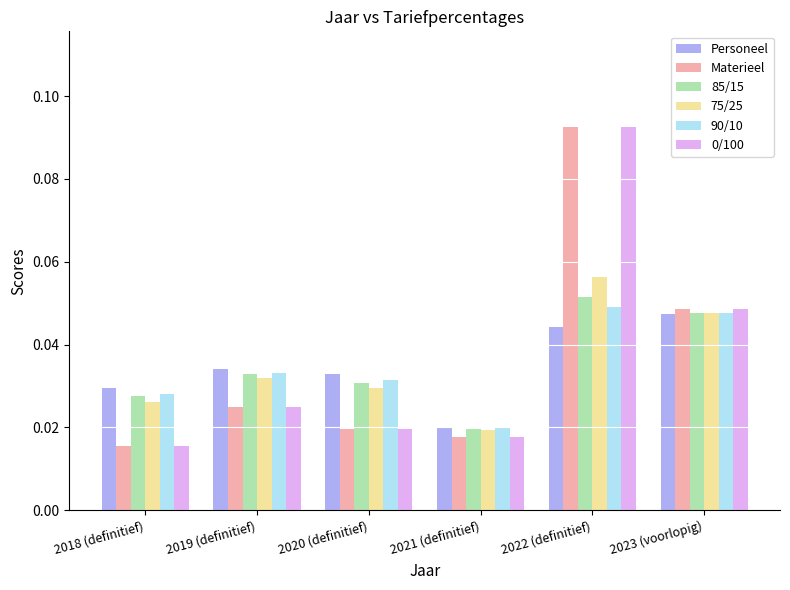

How many groups of bars are there?

6